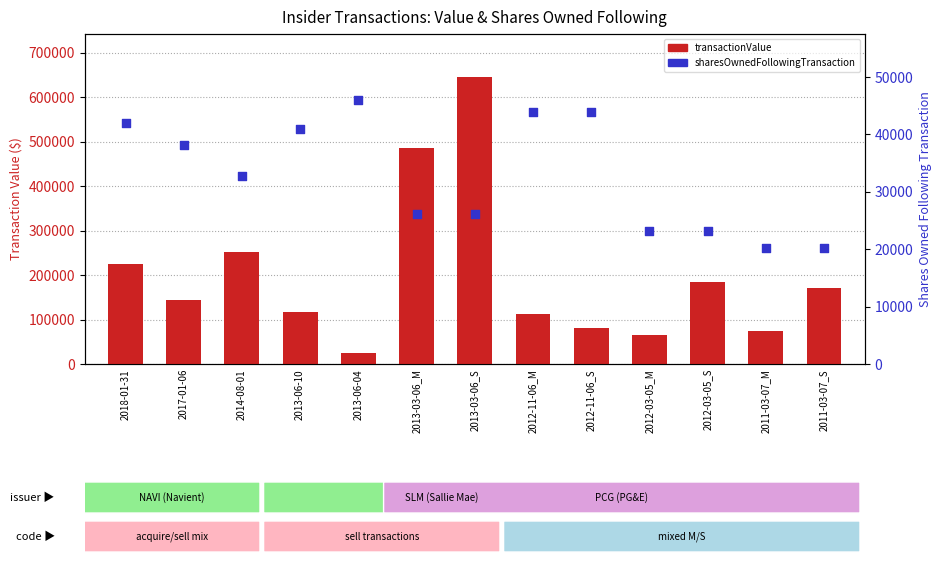

Which series reaches the maximum Y coordinate?

transactionValue